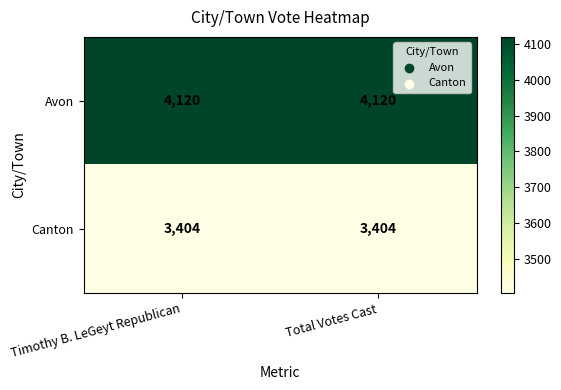

Reading left to right, transcribe all the data shown in this chart.

Avon: Timothy B. LeGeyt Republican=4120	Total Votes Cast=4120
Canton: Timothy B. LeGeyt Republican=3404	Total Votes Cast=3404